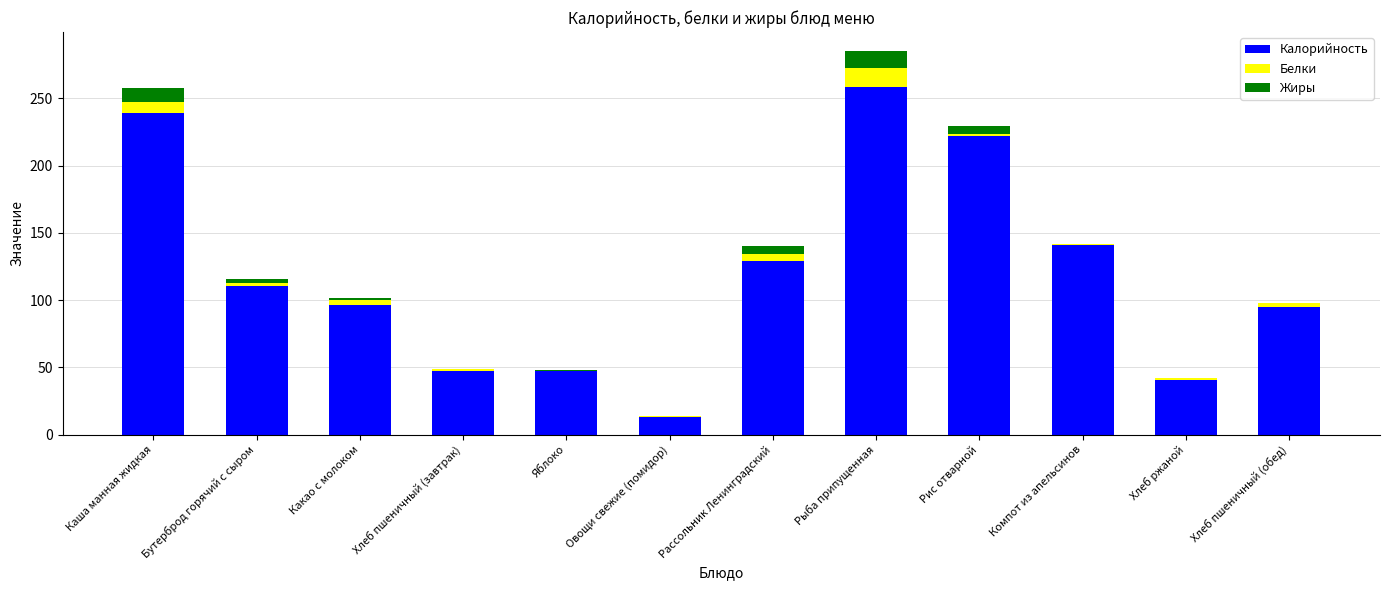

What is the total value across all series at Каша манная жидкая?

257.7